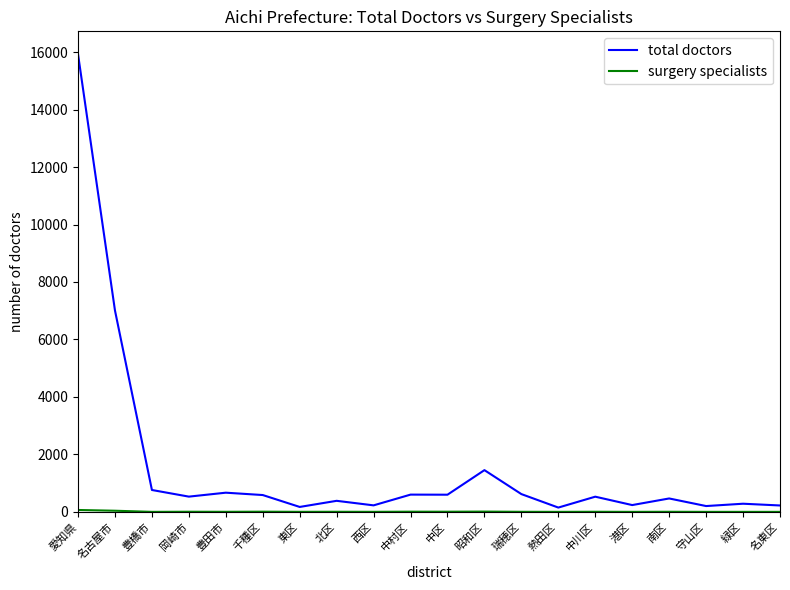

The value of total doctors at 豊橋市 is 761. True or false?

True